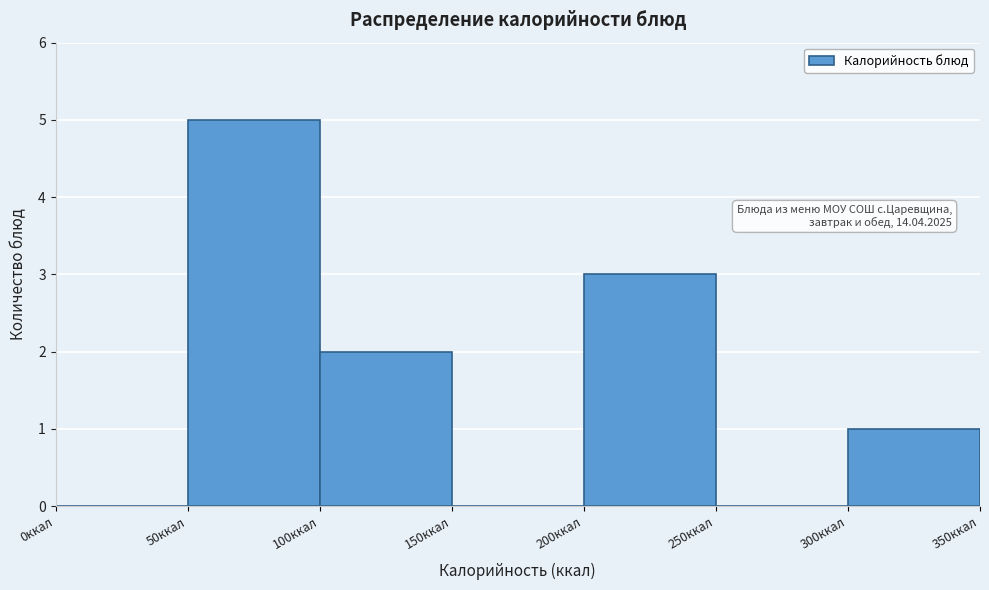

Over which range of the x-axis is the bar tallest?

50 to 100